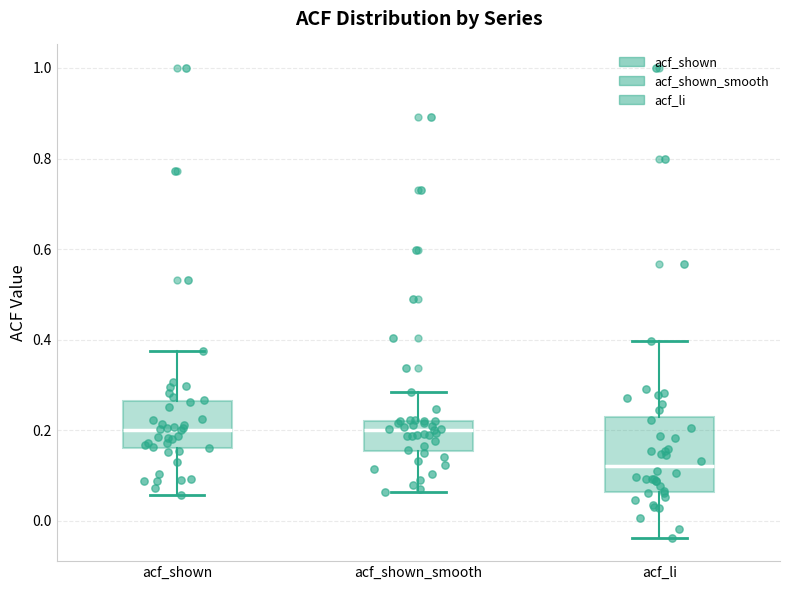

Where does the median line of the box for acf_shown sit on the y-axis? The values are not printed on the chart, so give them approximately, as read against the axis.

0.20